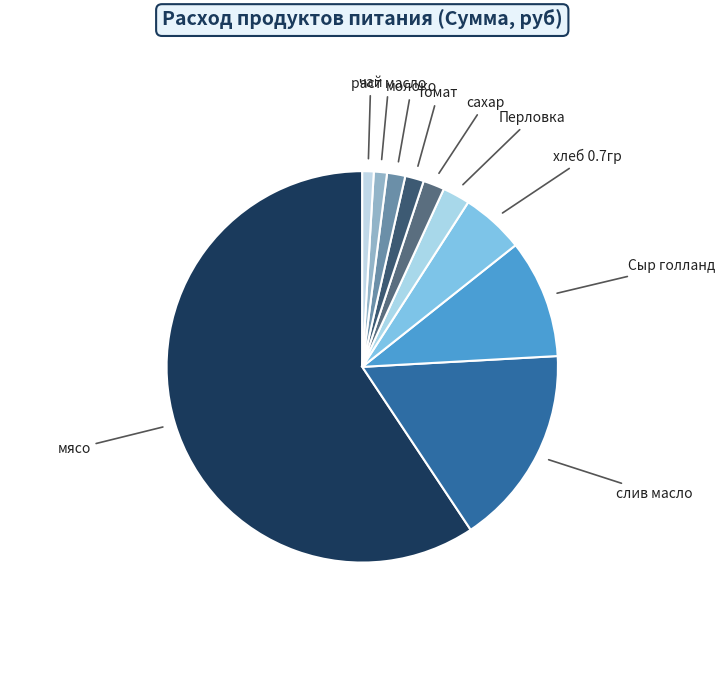

Which has a higher value, слив масло or сахар?

слив масло